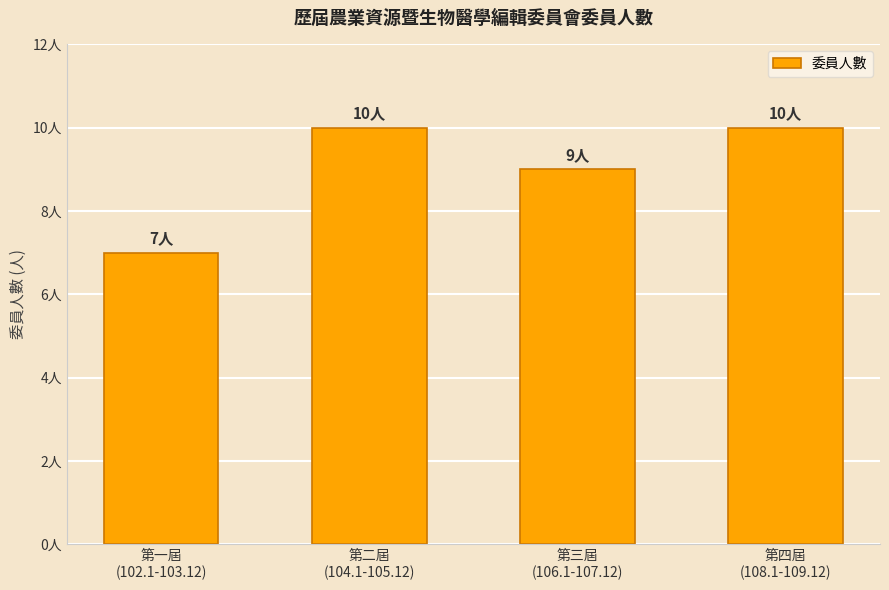

What is the ratio of the value at 第三屆
(106.1-107.12) to the value at 第一屆
(102.1-103.12)?

1.3